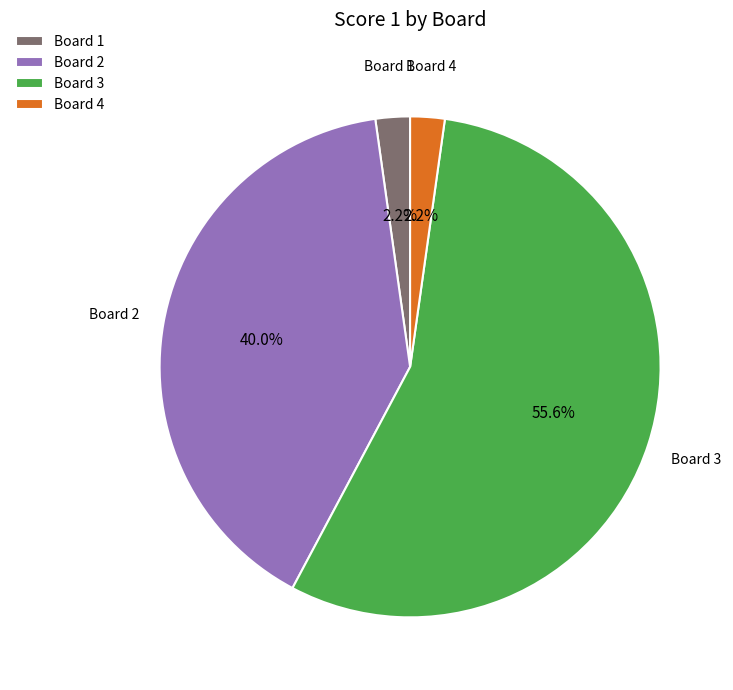

Combined, do Board 2 and Board 1 account for over 50%?

No